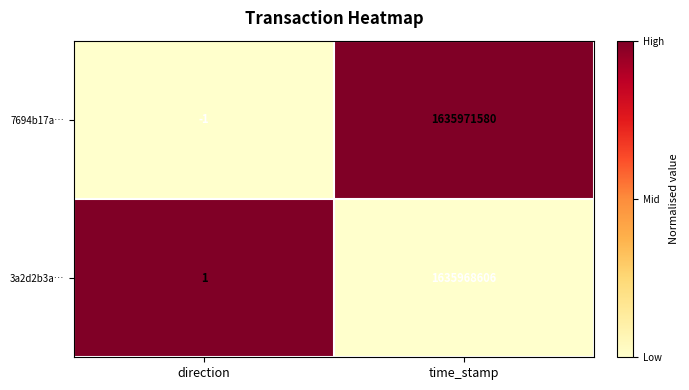

Between direction and time_stamp, which series saw the biggest shift?

7694b17a…